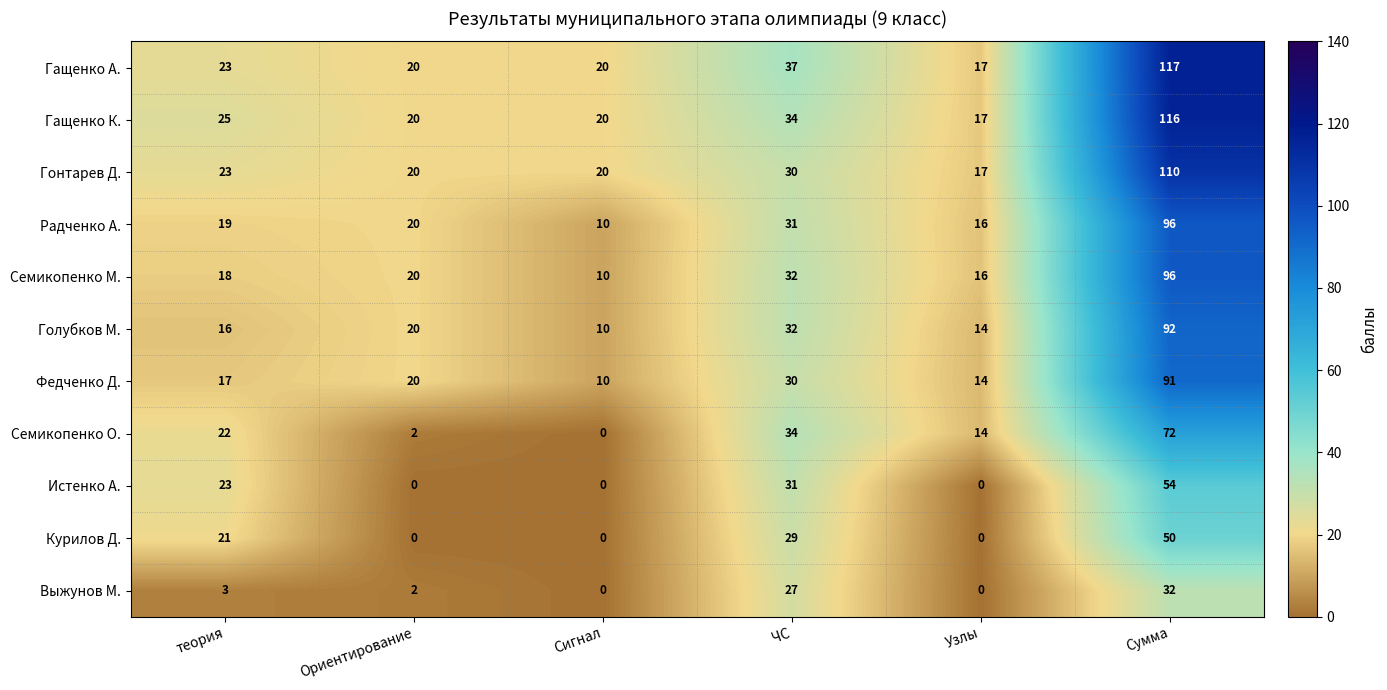

Read the Гащенко К. value at Сумма, to the nearest 10.

120